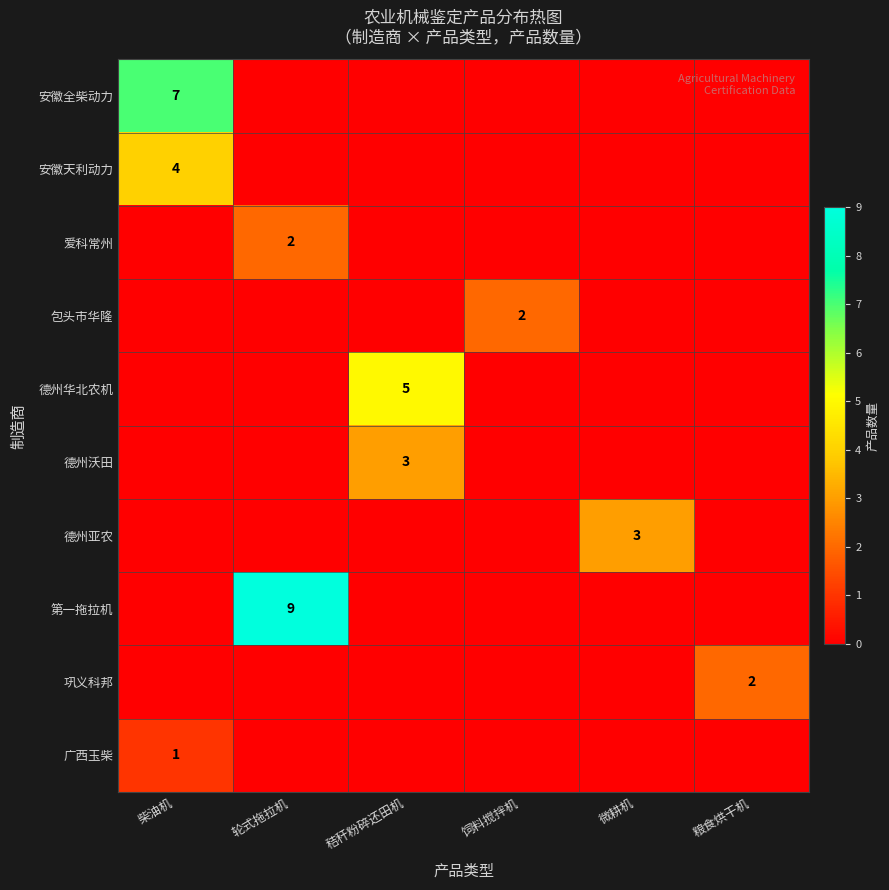

What is the difference between the maximum and minimum values in the 德州华北农机 series?

5